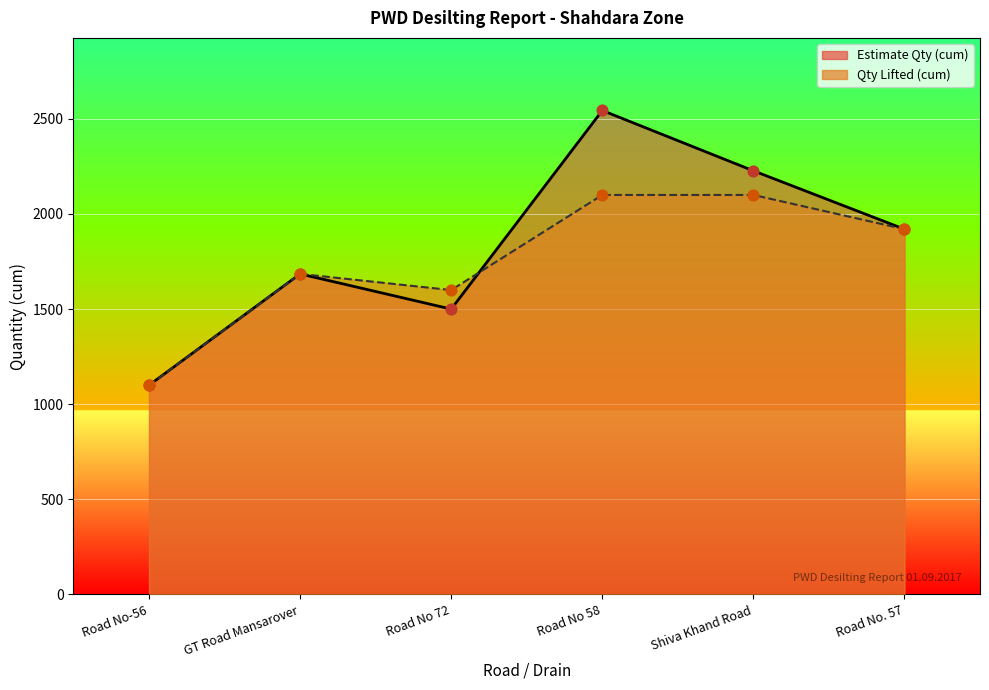

At which category is the sum across all series the highest?

Road No 58